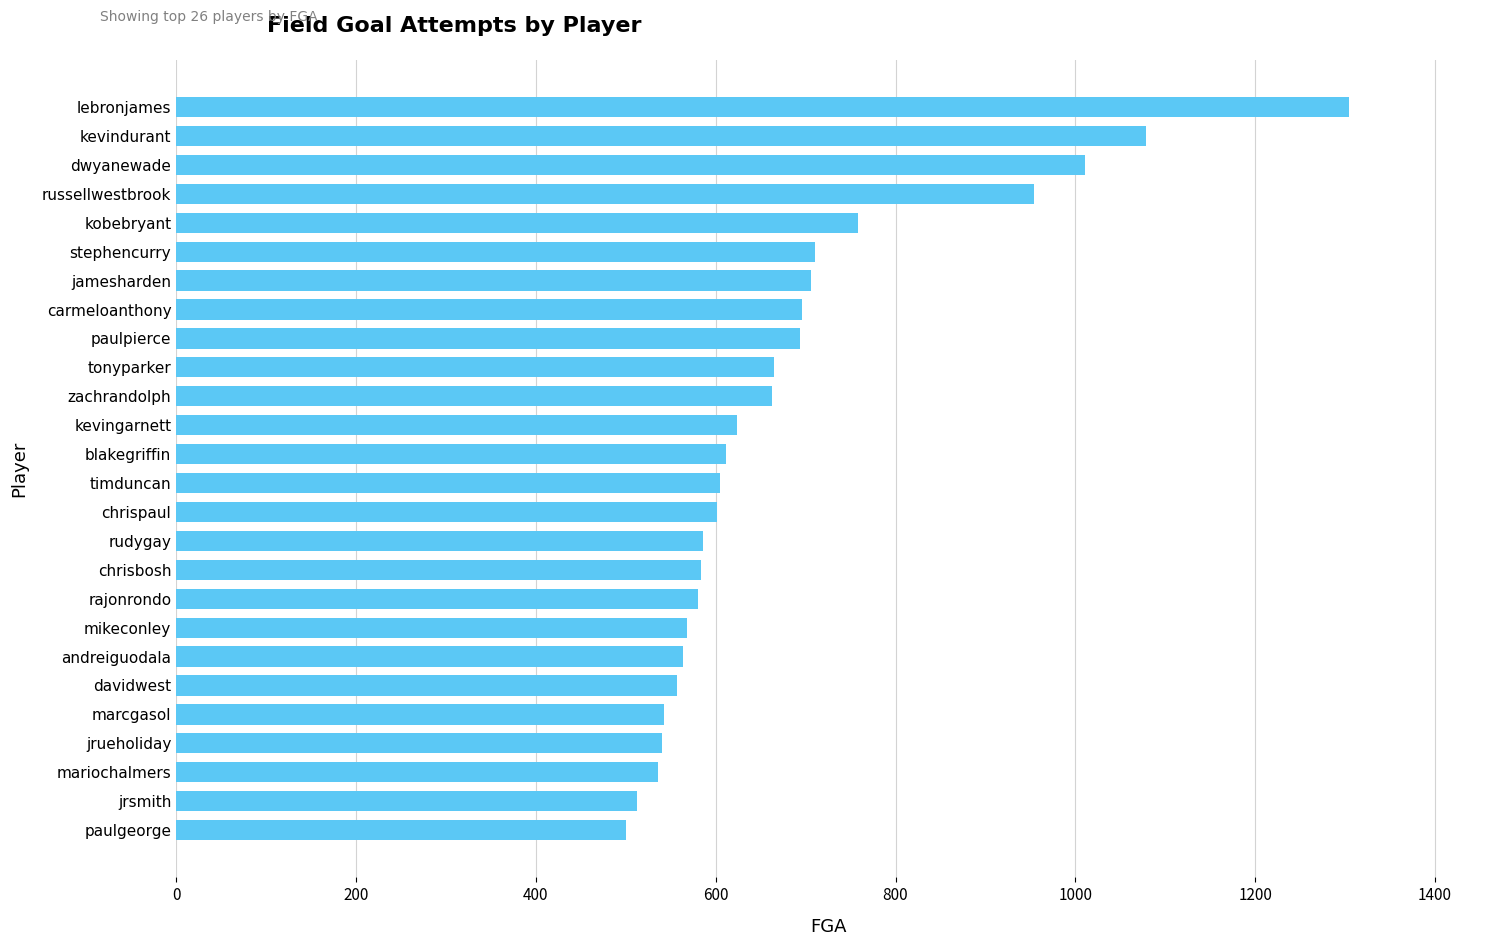

What value does the data have at chrisbosh?

584